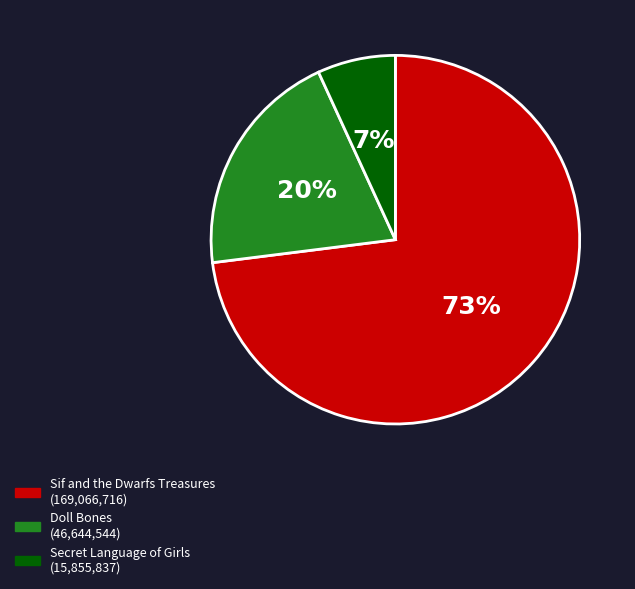

Is the sum of Sif and the Dwarfs Treasures and Doll Bones greater than half?

Yes